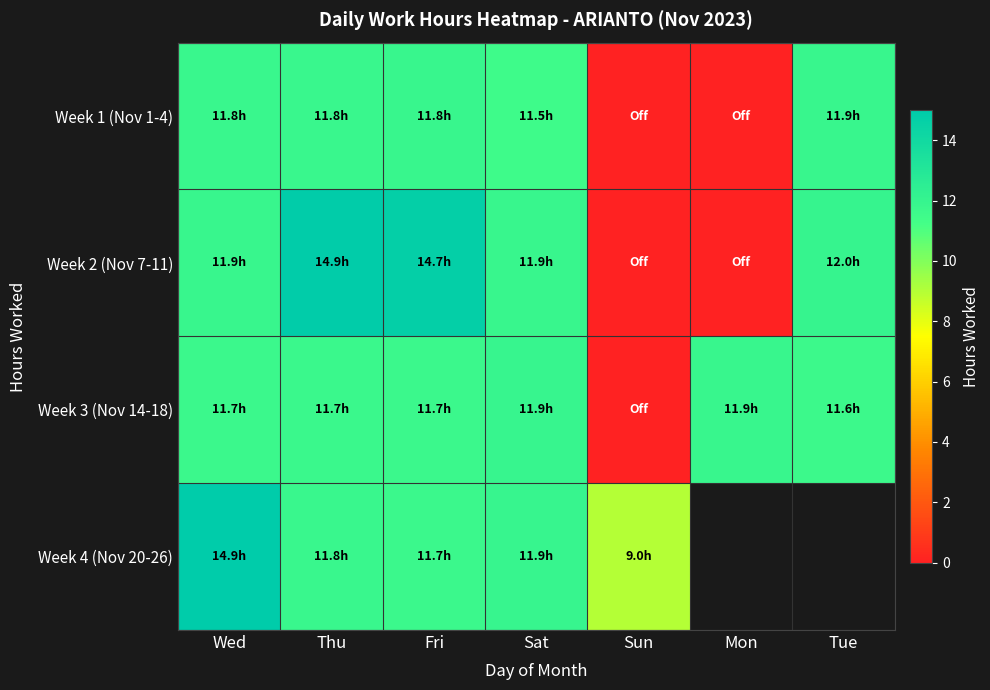

Is the value of Week 4 (Nov 20-26) at Tue greater than the value of Week 2 (Nov 7-11) at Sat?

No